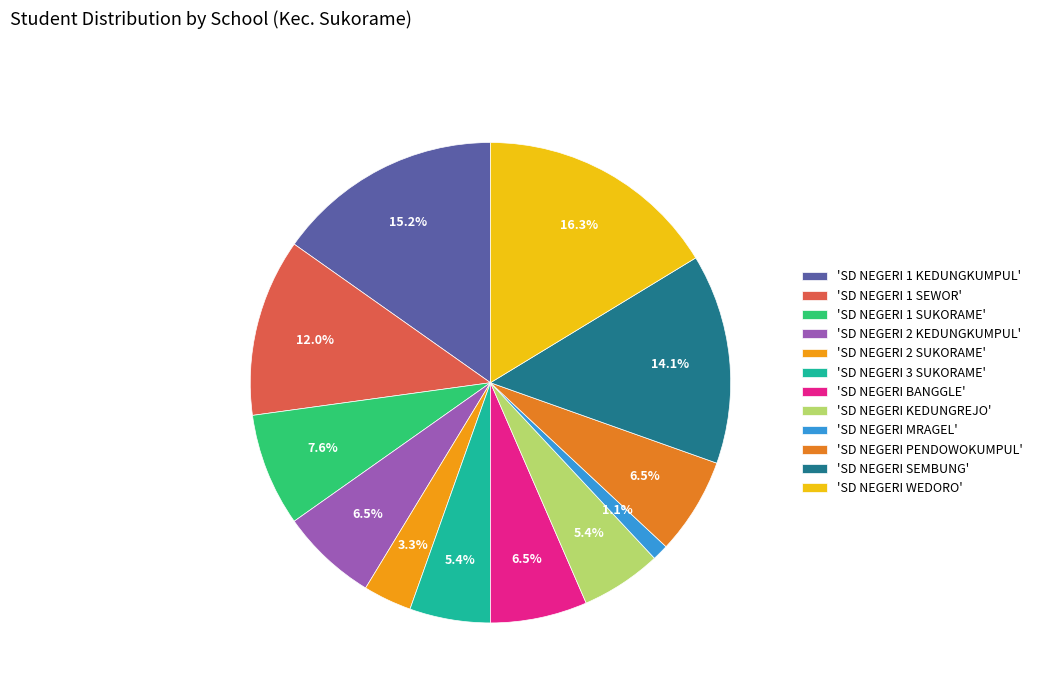

What is the smallest slice in the pie chart?

'SD NEGERI MRAGEL'